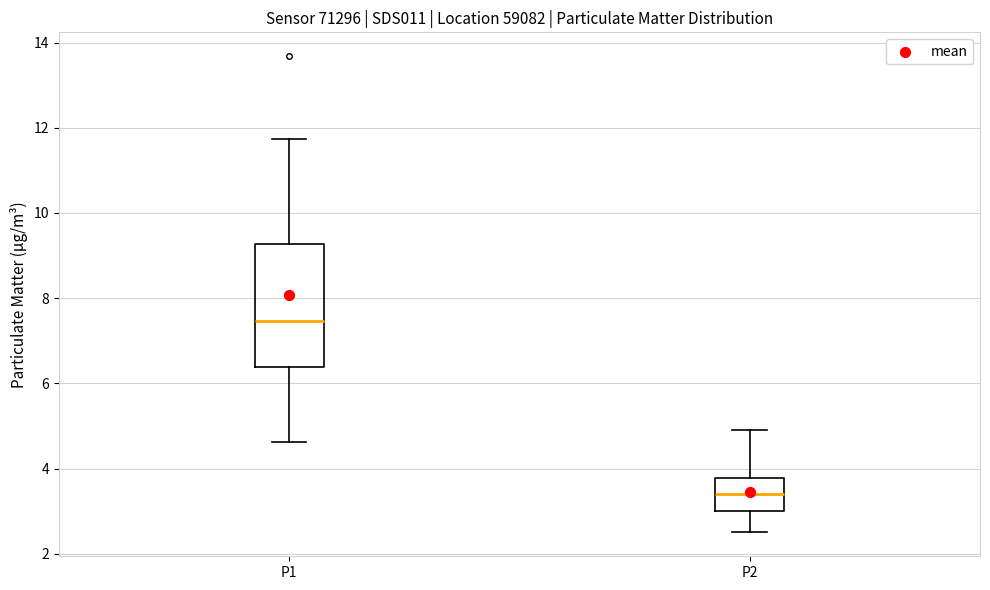

Which box's median line is the lowest?

P2